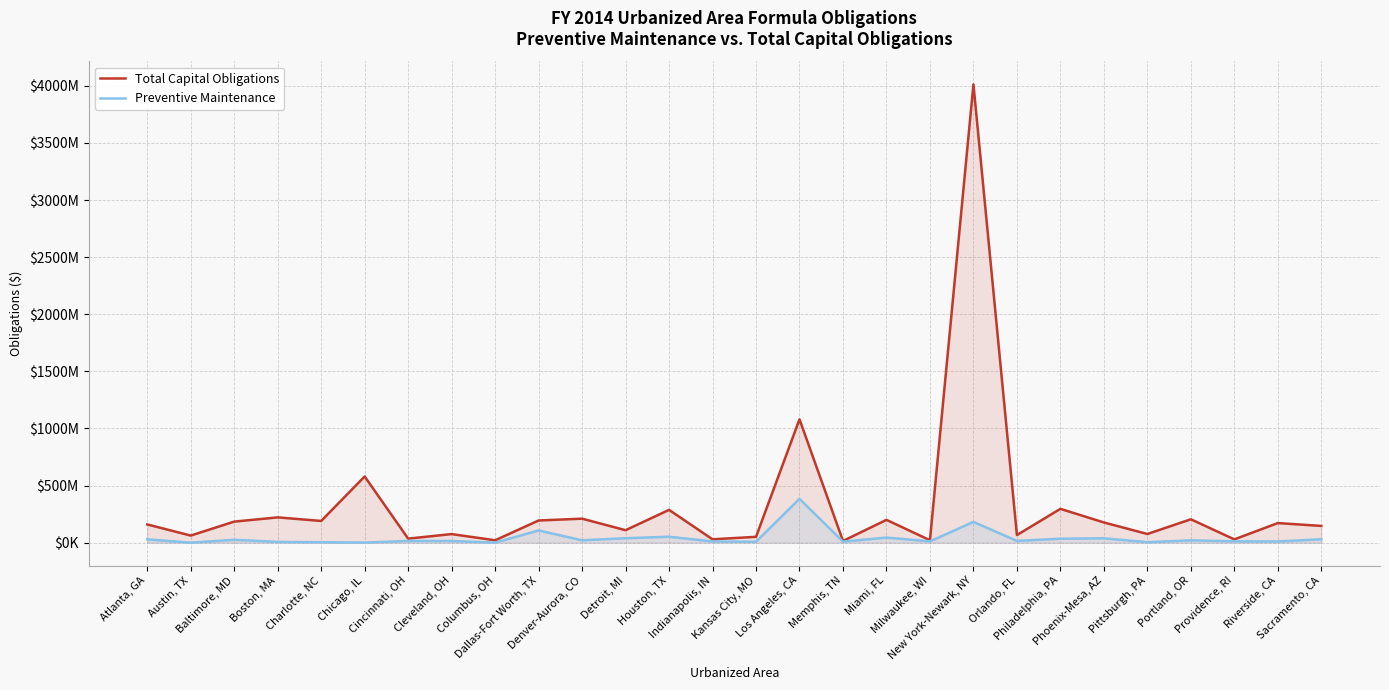

What is the difference between the maximum and minimum values in the Preventive Maintenance series?

383896853